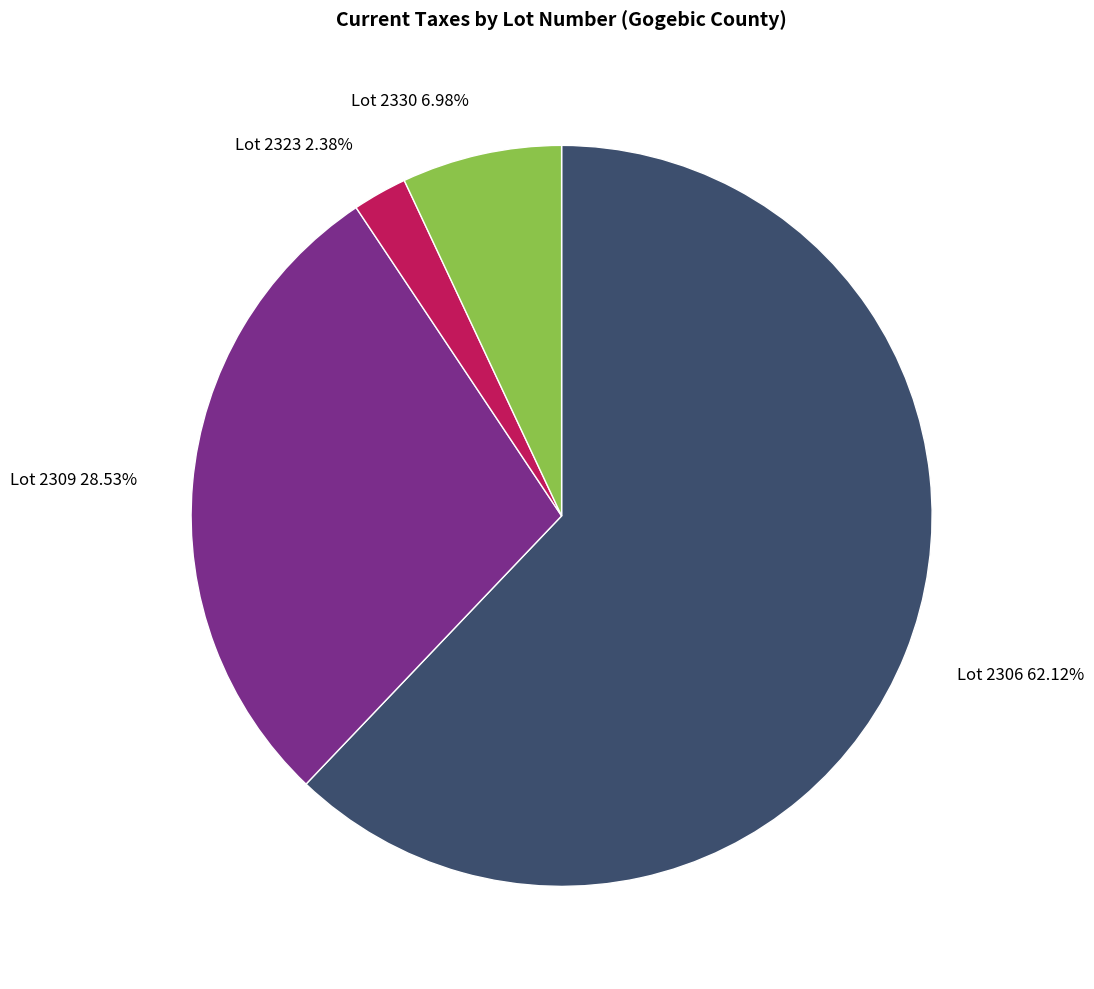

To the nearest percent, what is the average slice percentage?

25%